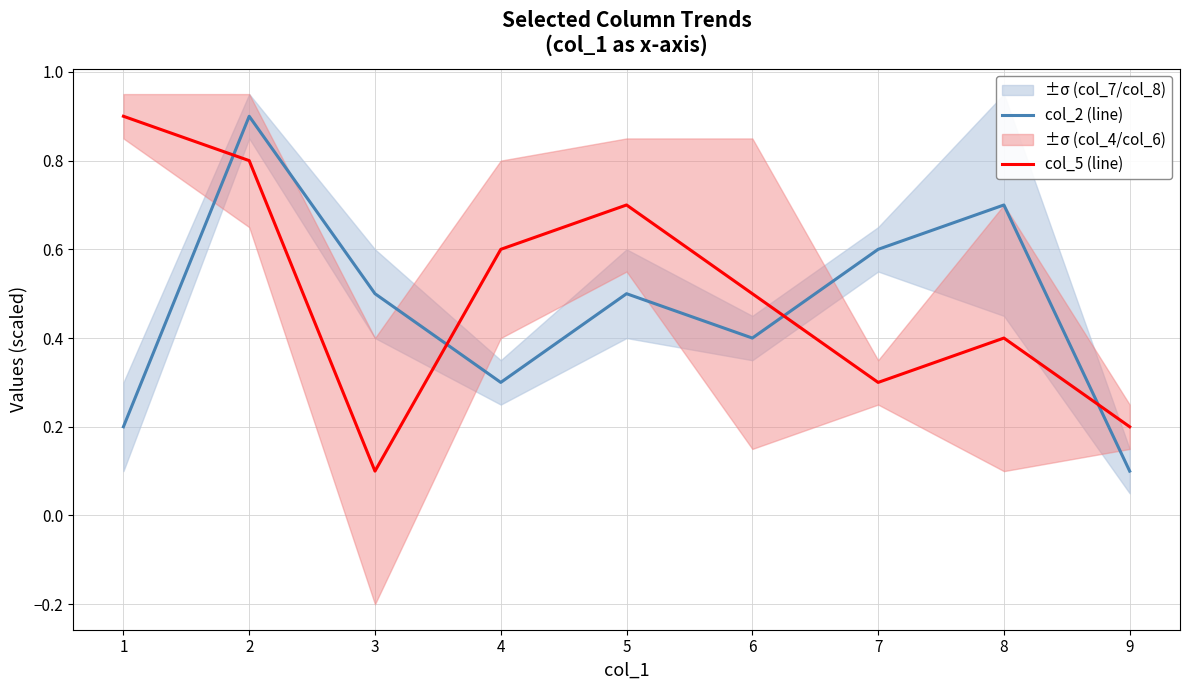

Between which two adjacent categories do col_5 (line) and col_2 (line) first intersect?

1 and 2